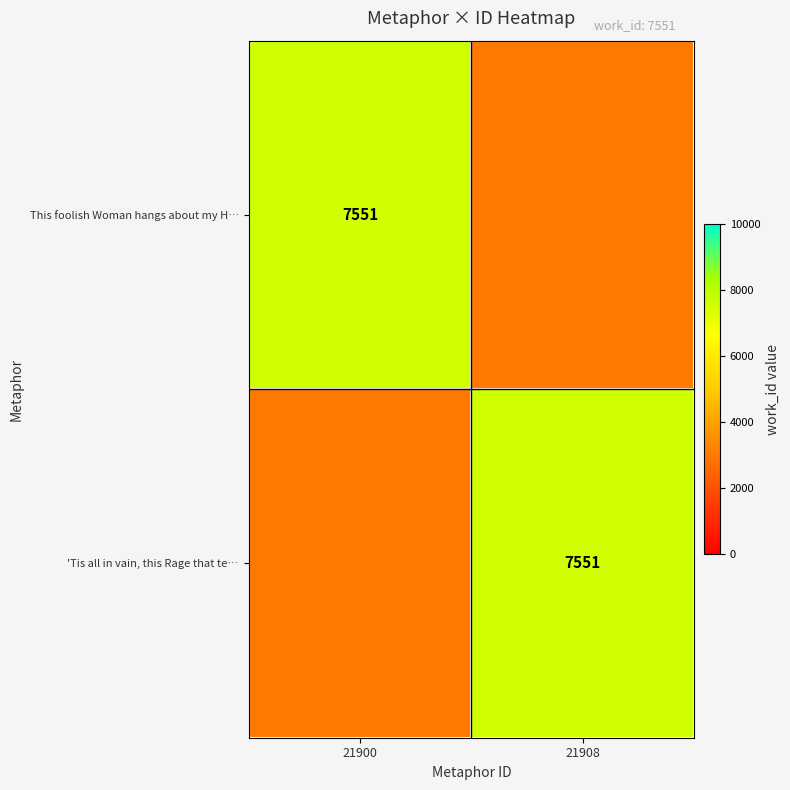

Is it true that 'Tis all in vain, this Rage that te… equals 11429 at 21908?

False